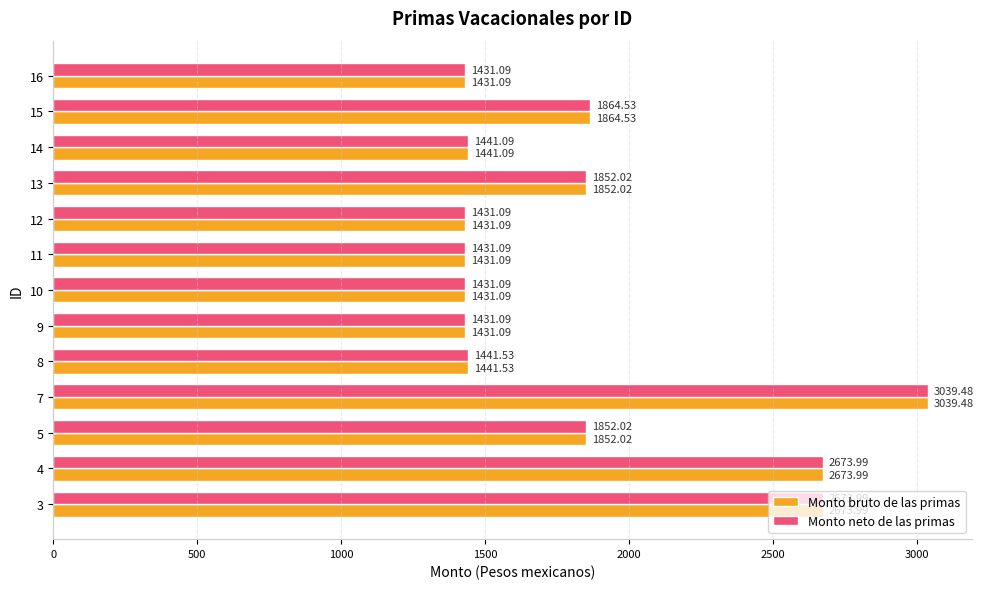

What is the average value of the Monto bruto de las primas series?

1845.7